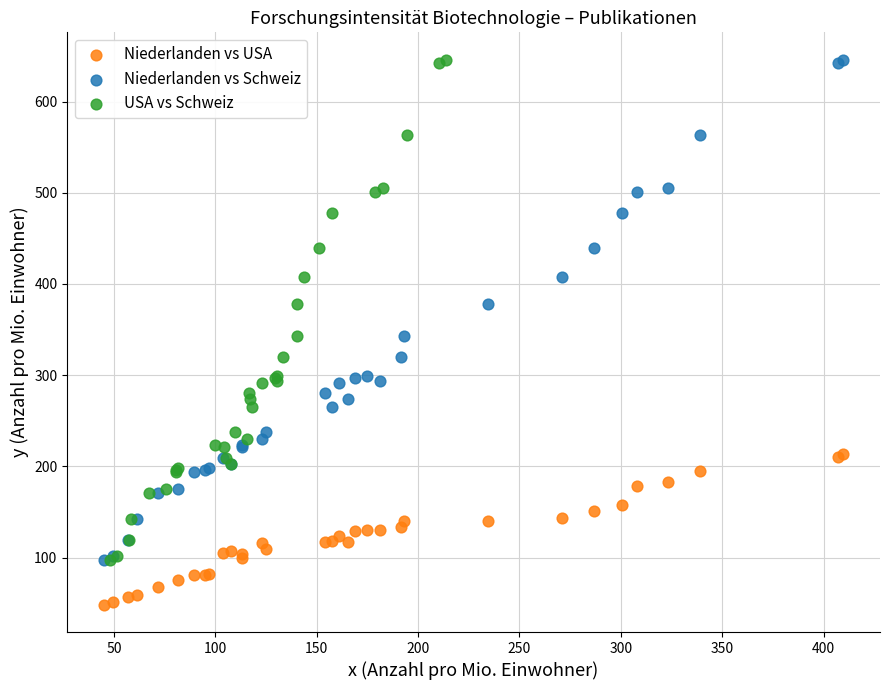

Which series reaches the minimum Y coordinate?

Niederlanden vs USA